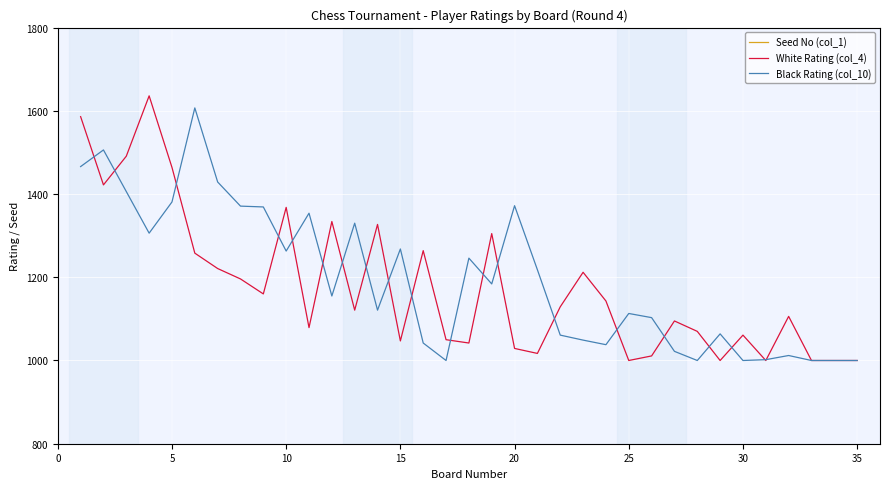

What is the minimum value for White Rating (col_4)?

1000